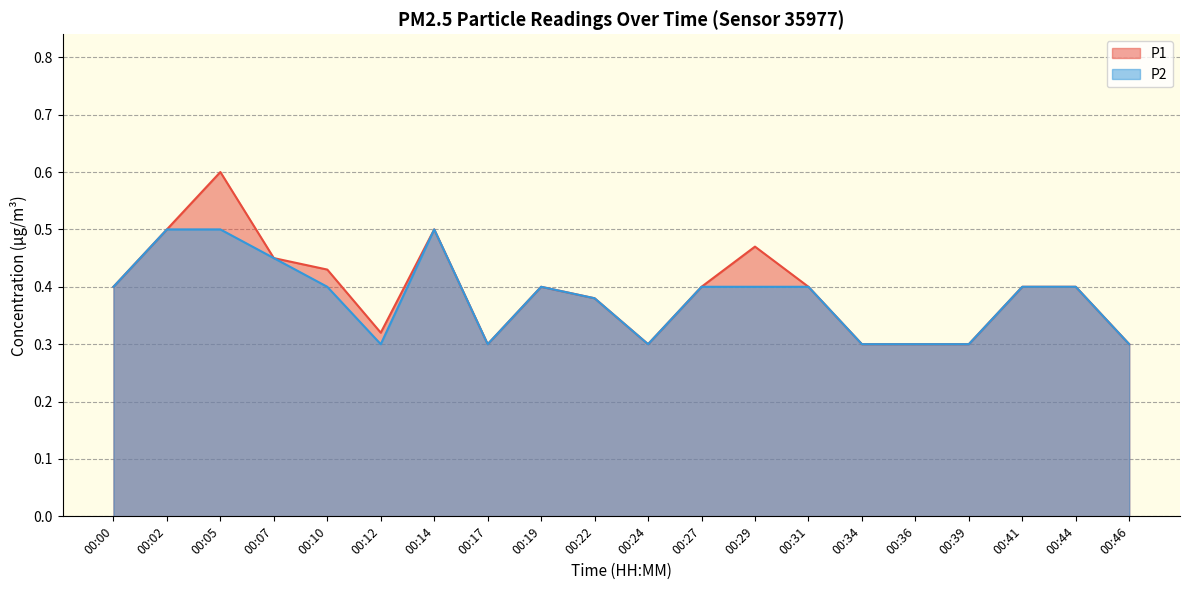

Is it true that P2 equals 0.6 at 00:29?

False